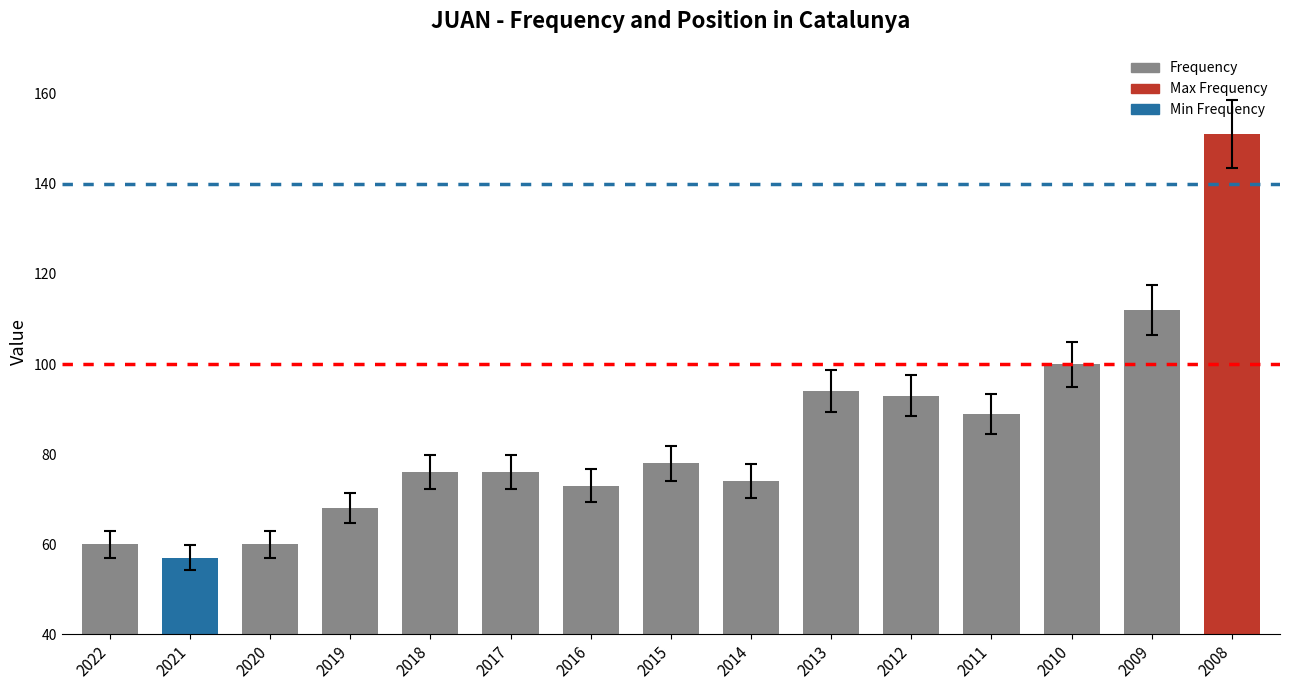

Which has a higher value, 2009 or 2022?

2009